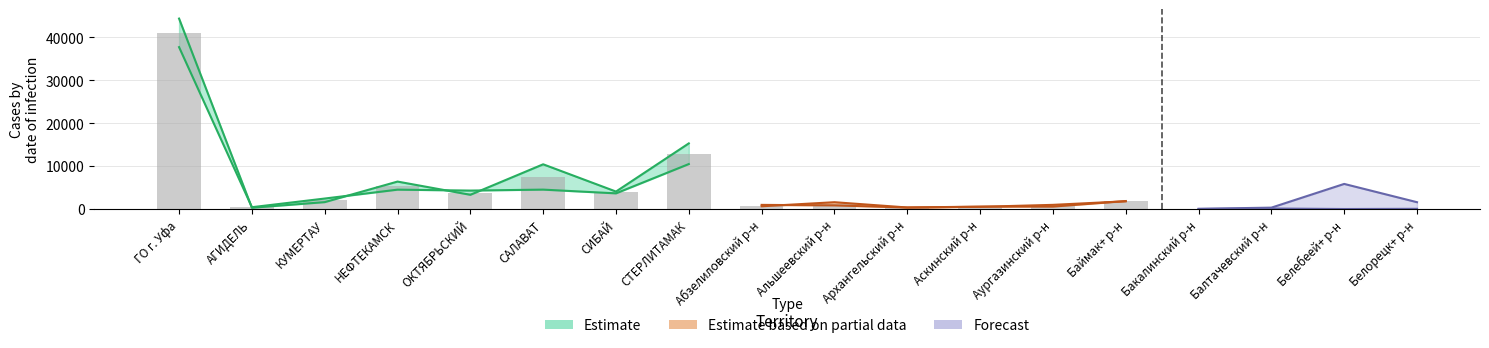

What is the lowest value of the КОД 109 (Estimate lower) series?

208